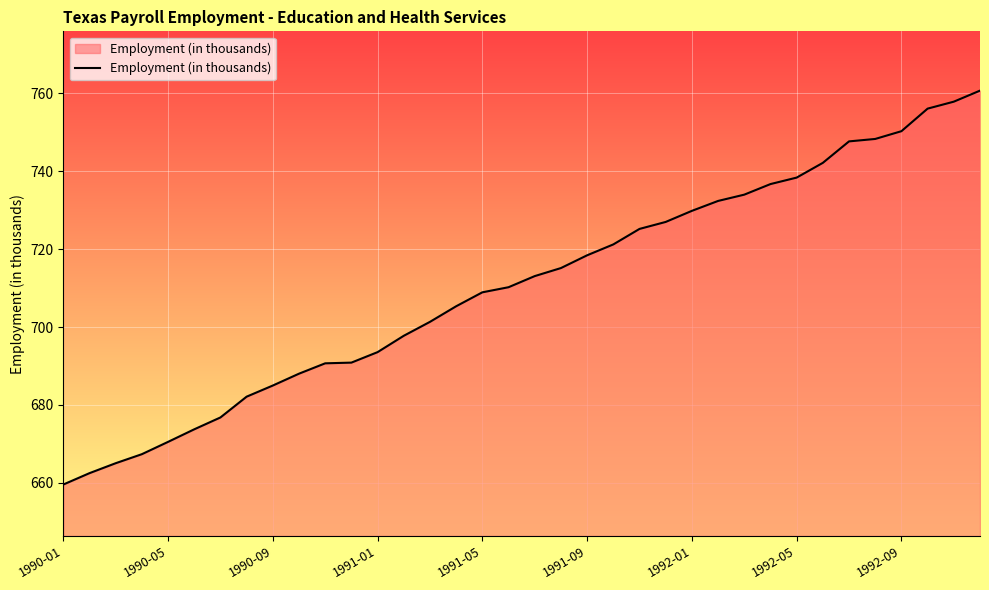

What is the greatest value displayed?

760.7